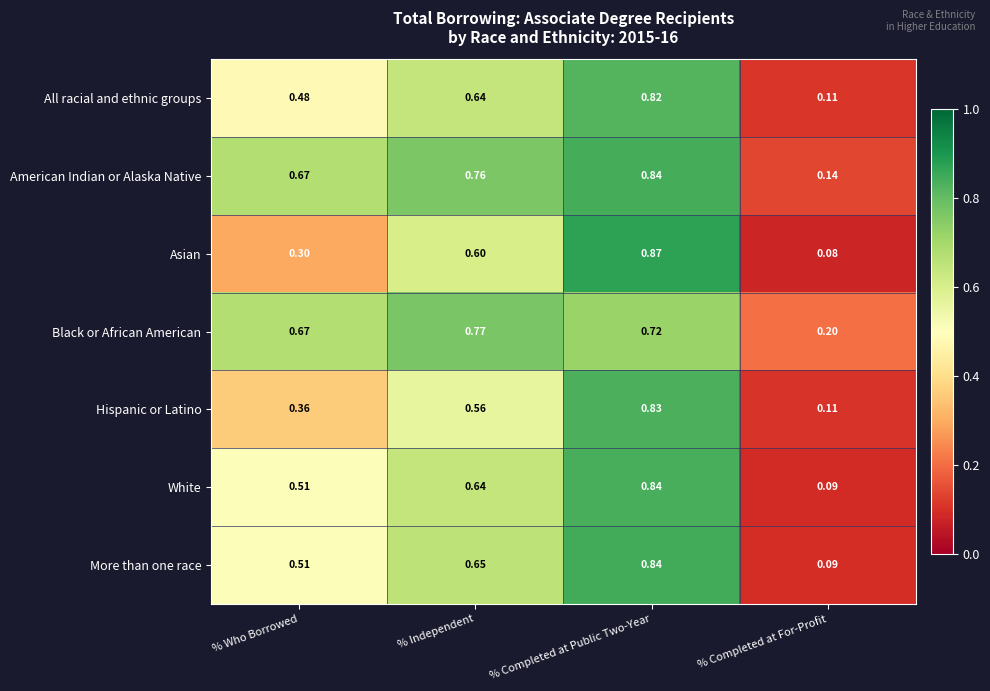

At which category is the sum across all series the highest?

% Completed at Public Two-Year